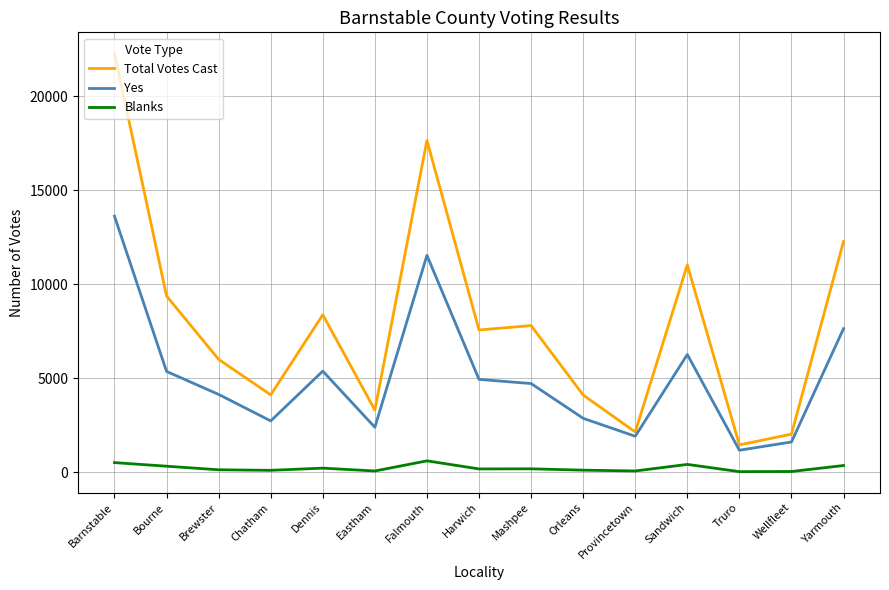

At which label does Total Votes Cast first exceed 7566?

Barnstable